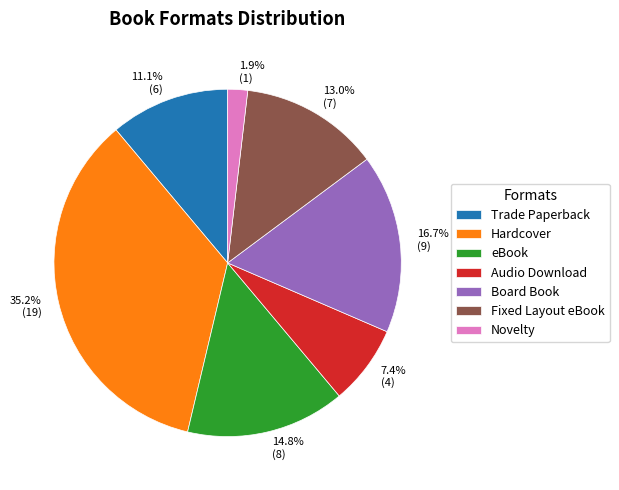

Which has a higher value, Fixed Layout eBook or Novelty?

Fixed Layout eBook